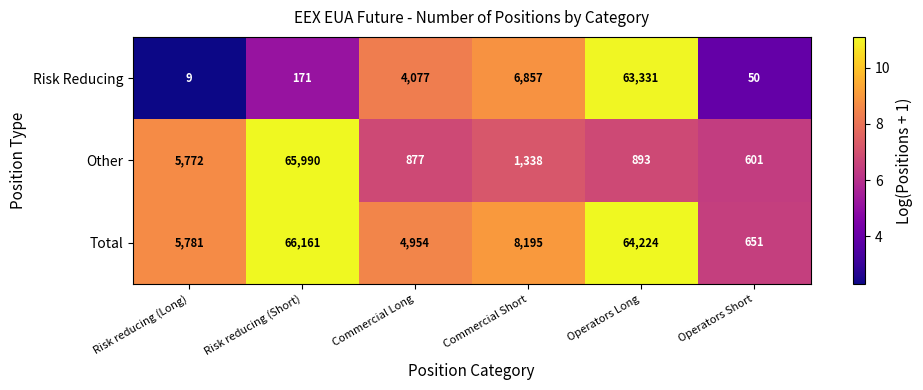

What is the highest value of the Risk Reducing series?

63331